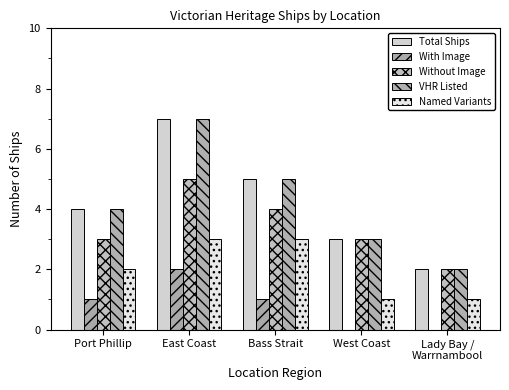

Which series has the largest total across all categories?

Total Ships